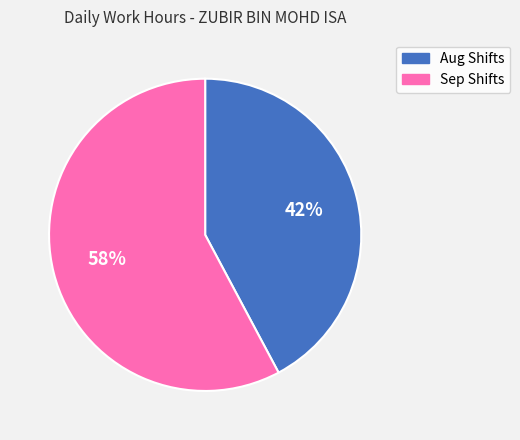

To the nearest percent, what is the average slice percentage?

50%